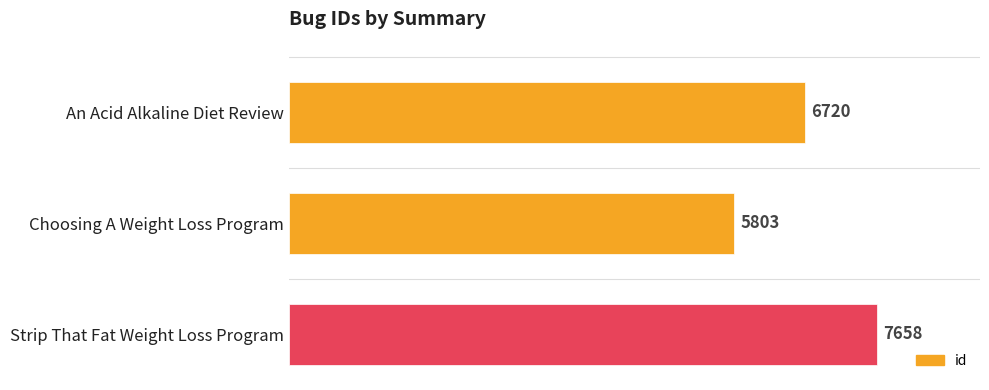

True or false: the data shows 11215 at Strip That Fat Weight Loss Program.

False